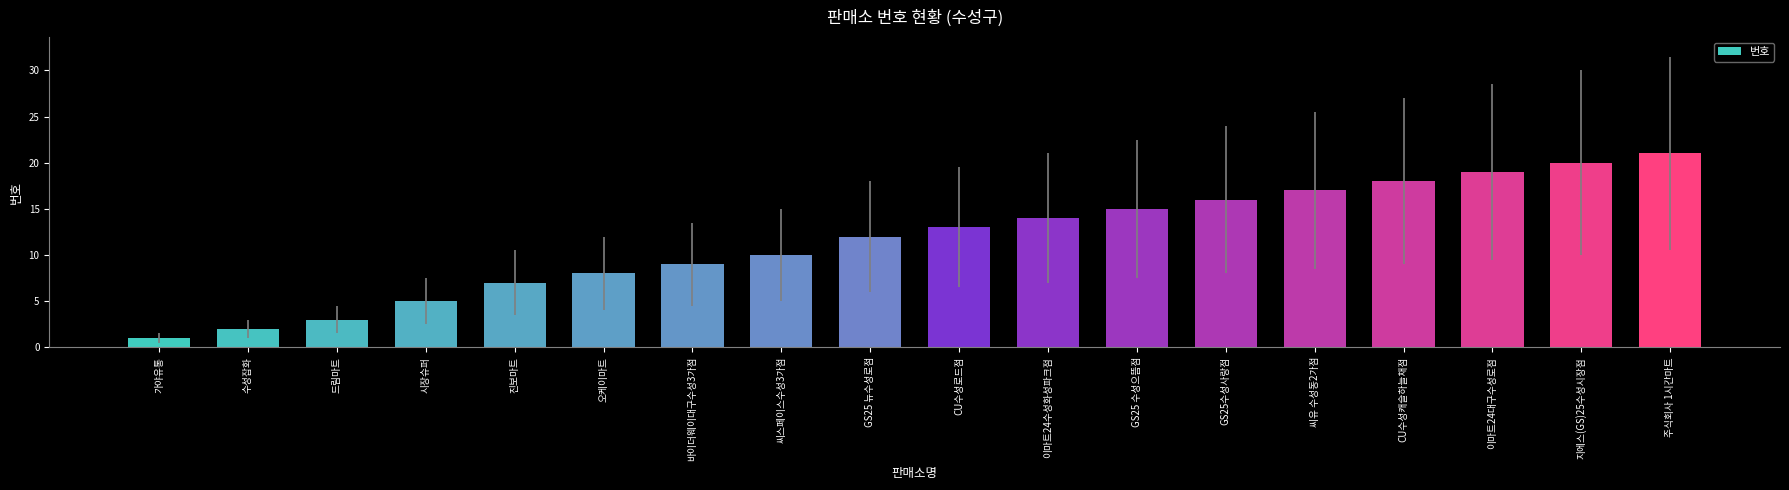

What is the label of the 13th bar from the right?

오케이마트